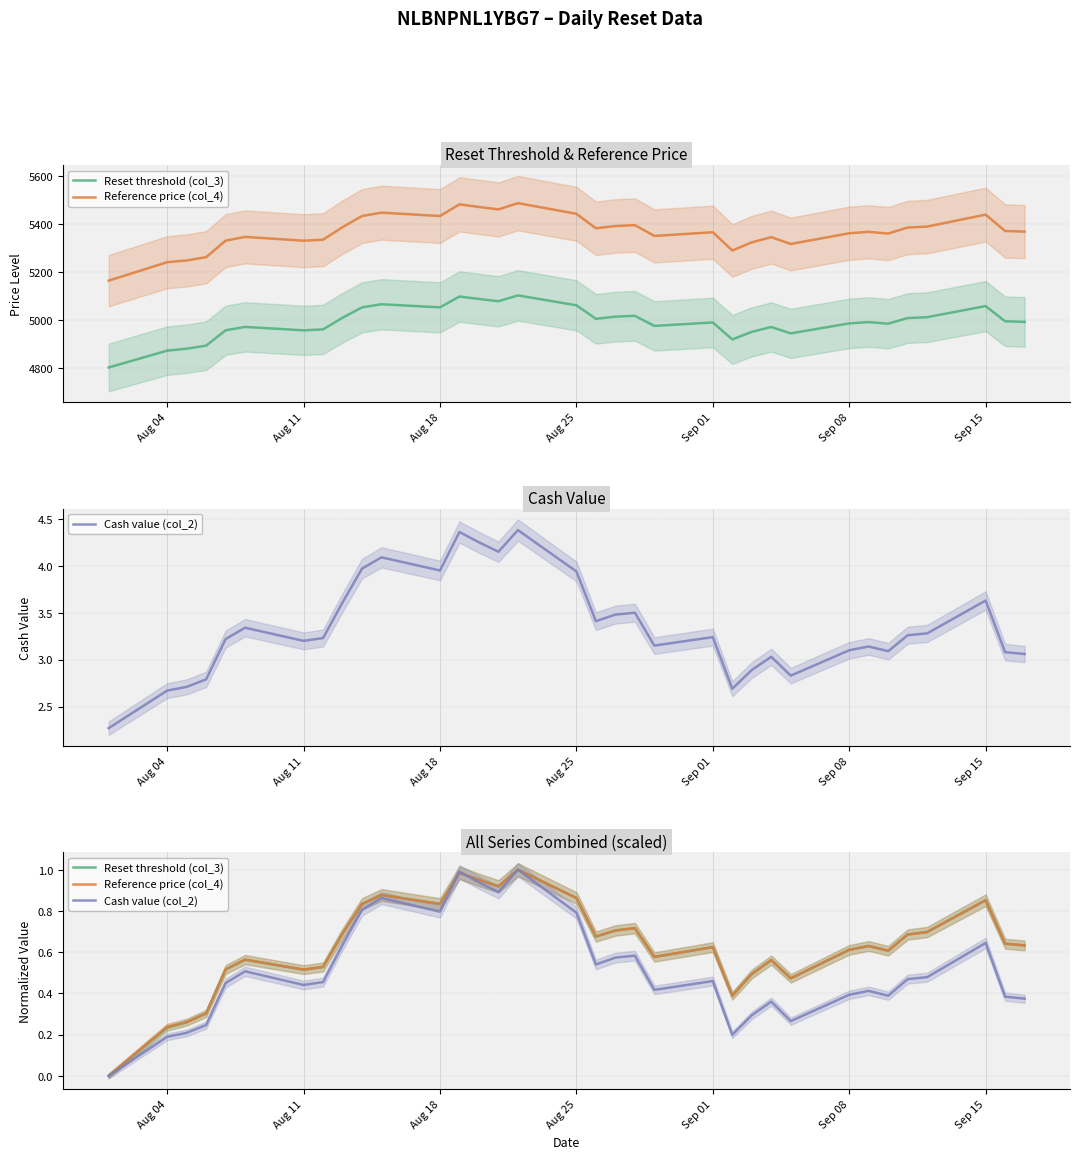

After their last crossing, which series has the higher values: Reference price (col_4) or Reset threshold (col_3)?

Reference price (col_4)